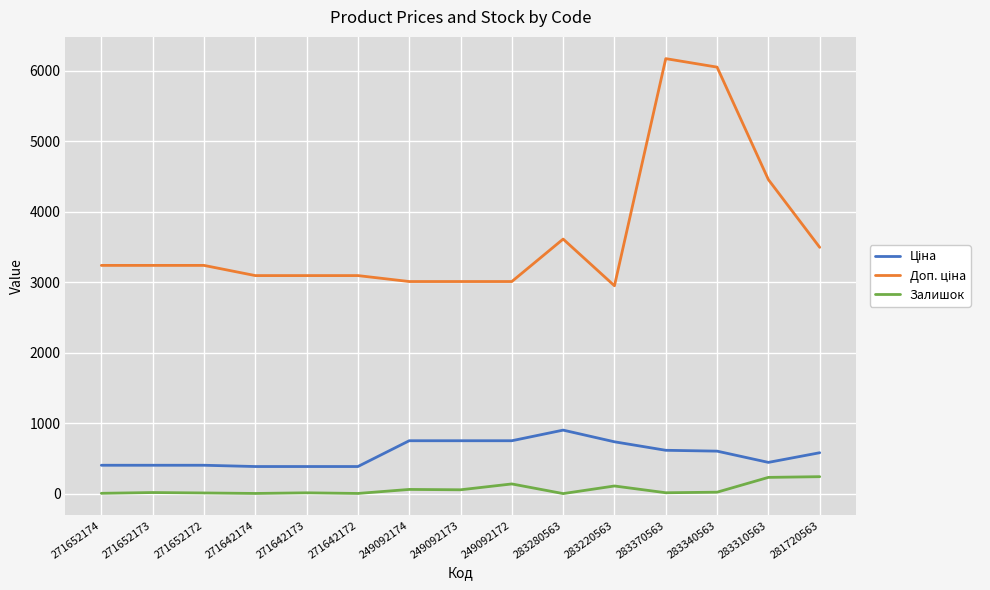

What is the maximum value shown in the chart?

6174.2